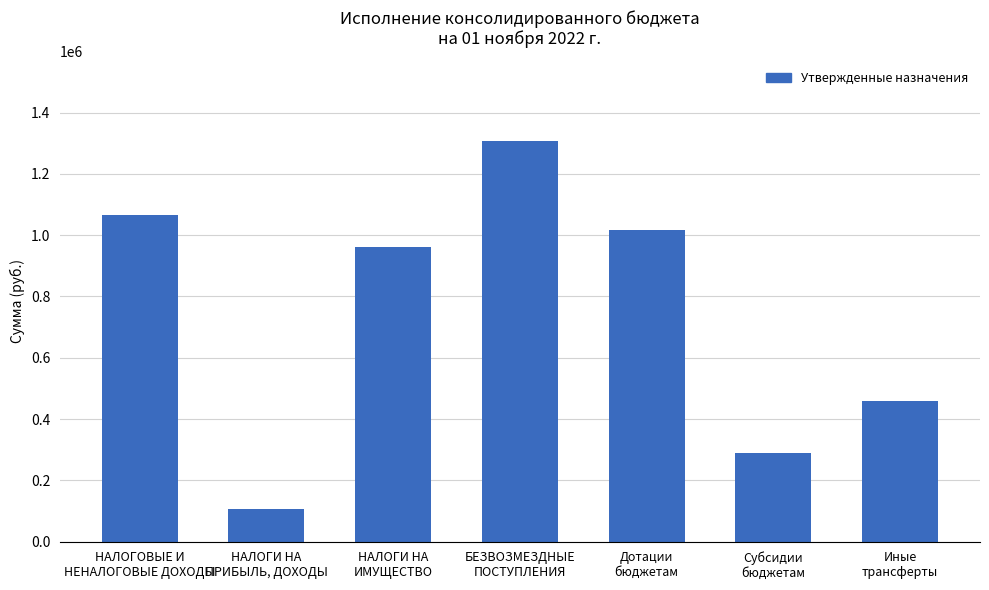

How many values are below 961592?

3